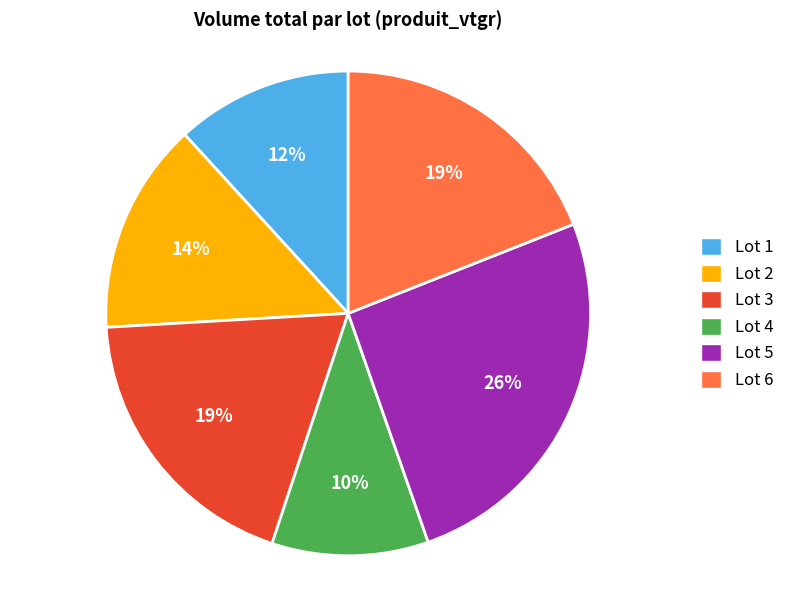

Which has a higher value, Lot 4 or Lot 1?

Lot 1